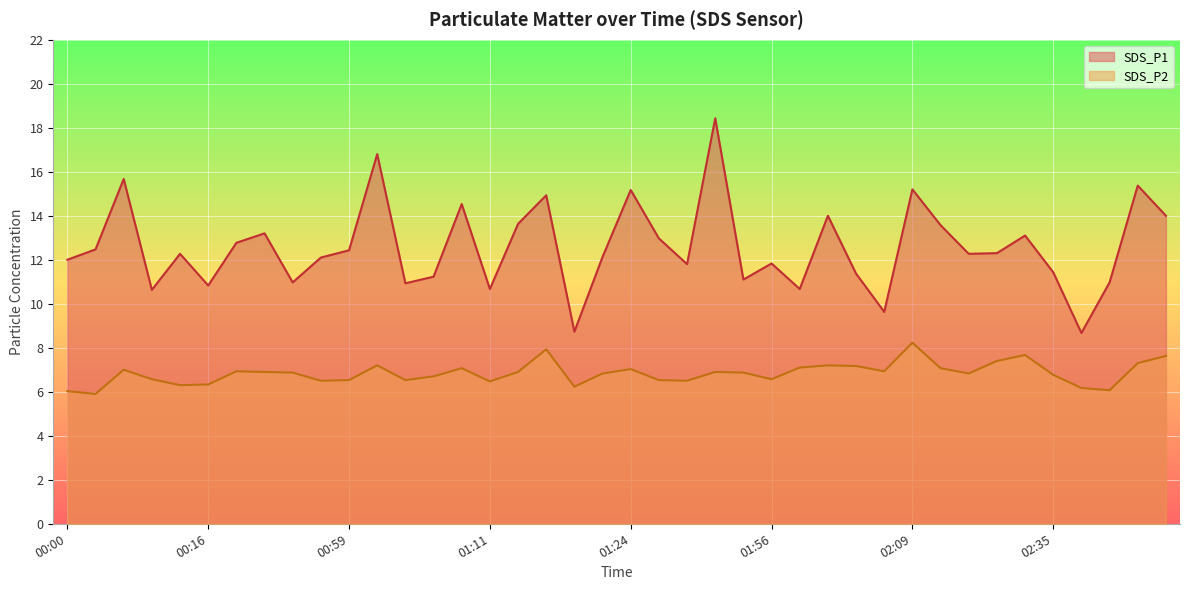

Where is SDS_P2 nearest to the value 7?

00:08